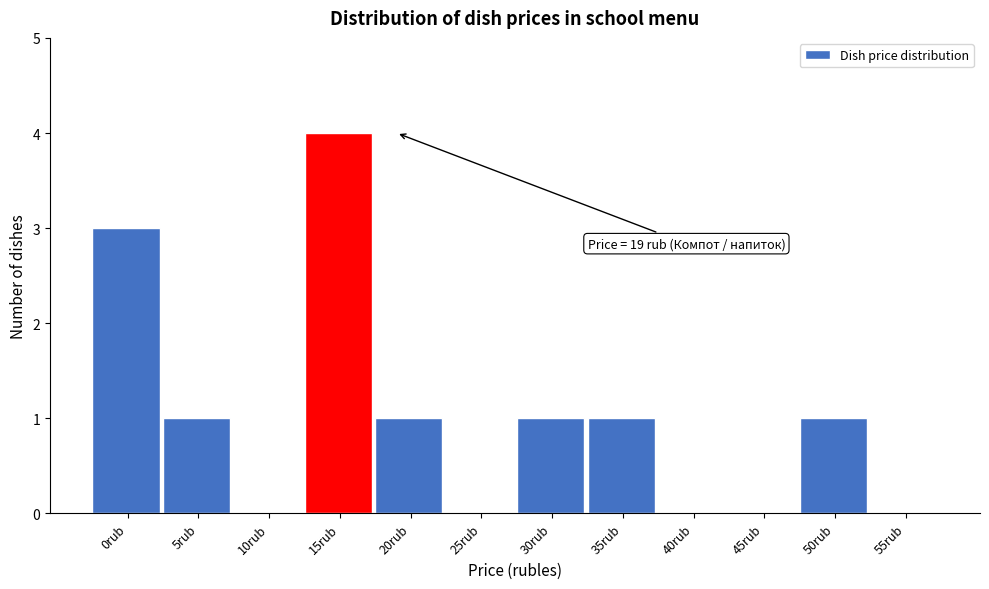

Reading right to left, what are all the values shown in this chart?

55rub=0	50rub=1	45rub=0	40rub=0	35rub=1	30rub=1	25rub=0	20rub=1	15rub=4	10rub=0	5rub=1	0rub=3